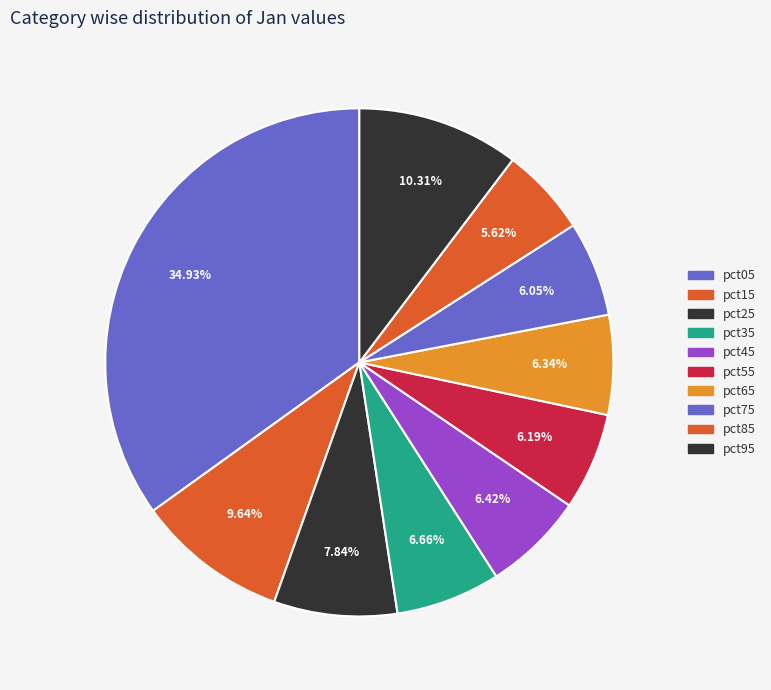

What is the total percentage of pct45 and pct05?

41.3%